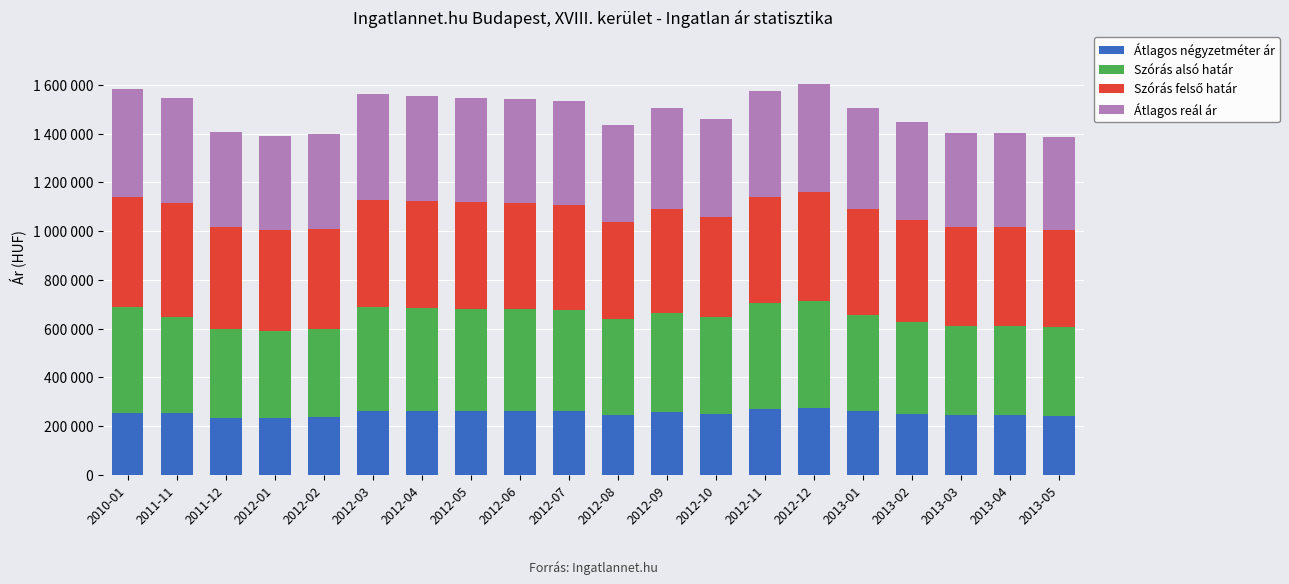

Are the bars grouped side by side (vs. stacked)?

No